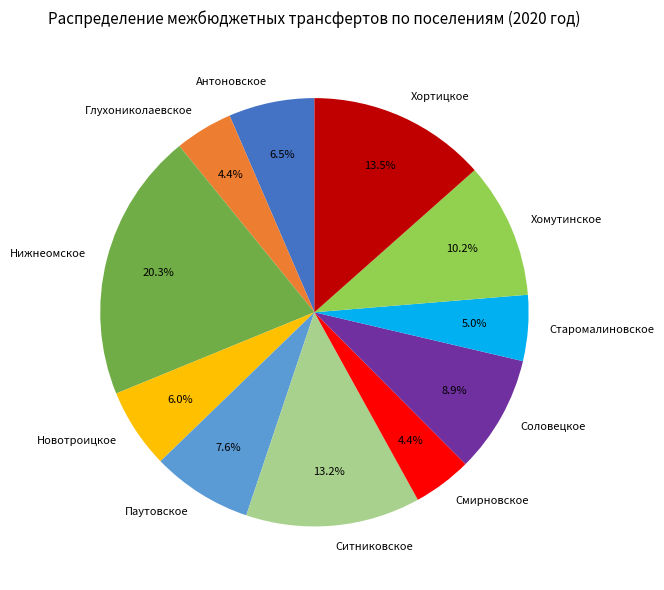

Is there a majority slice in this chart?

No